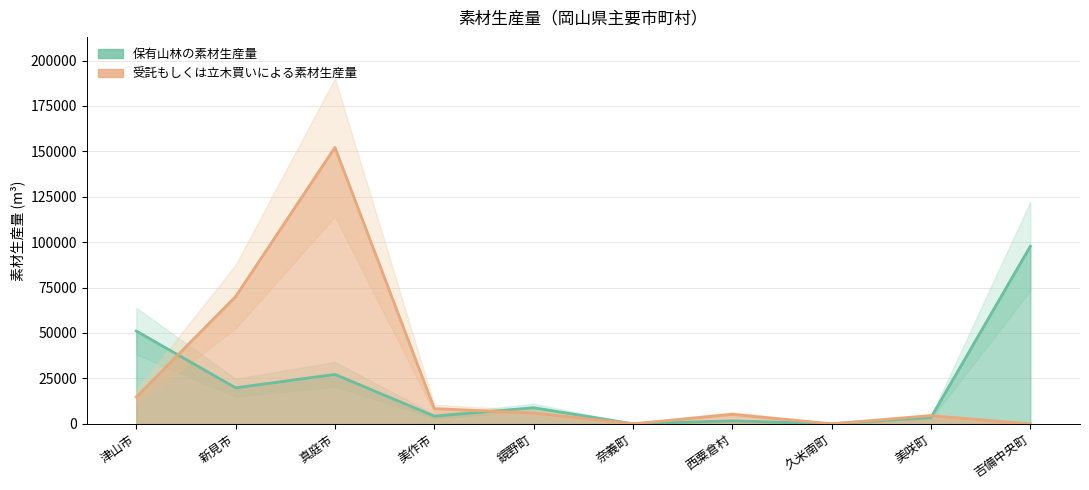

Reading right to left, list all the values displayed in this chart.

保有山林の素材生産量: 97726	3466	0	1642	0	8848	4200	27187	19803	51070
受託もしくは立木買いによる素材生産量: 0	4472	0	5209	0	5934	8350	152143	70019	14722